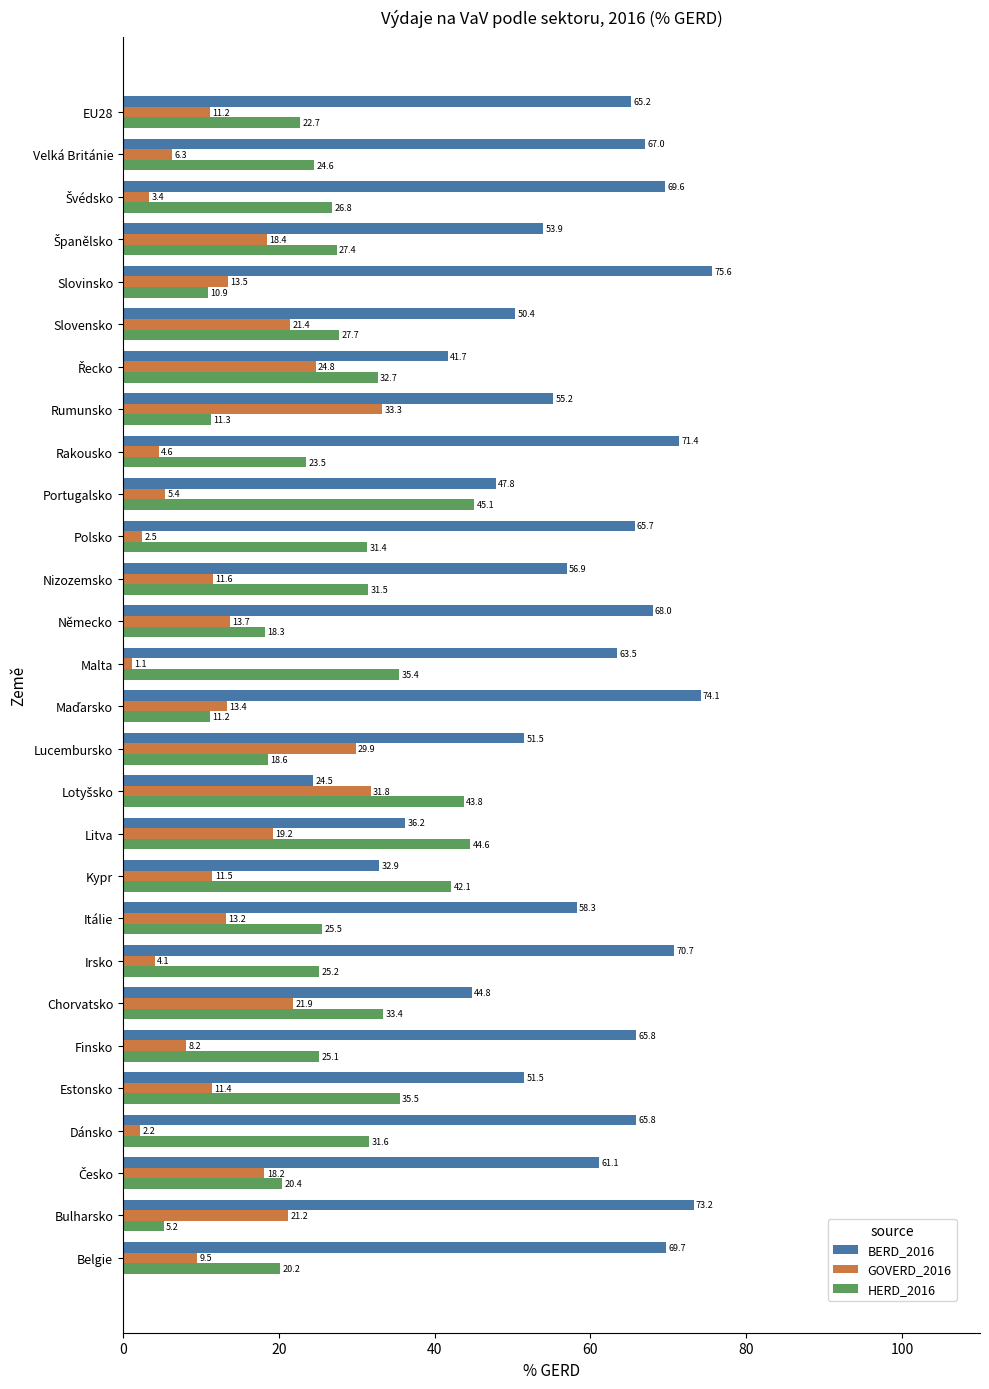

What is the maximum value shown in the chart?

75.6